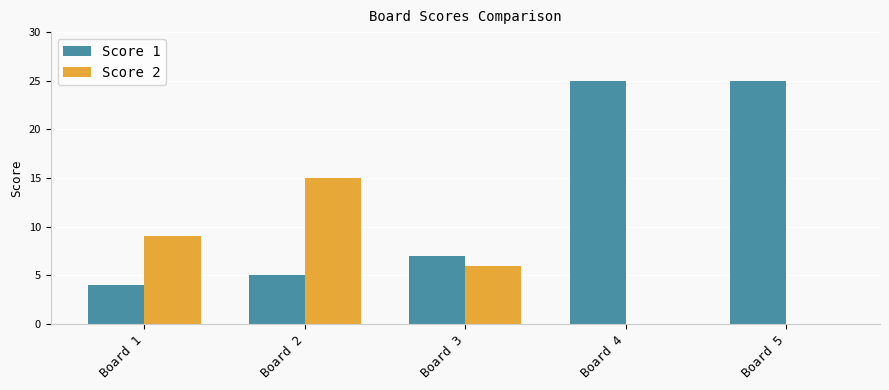

Which category has the highest value in the Score 2 series?

Board 2